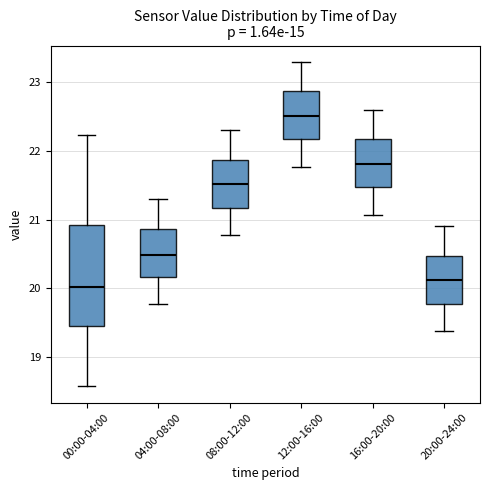

Where is the lower edge of the box for 08:00-12:00 on the y-axis? The values are not printed on the chart, so give them approximately, as read against the axis.

21.2